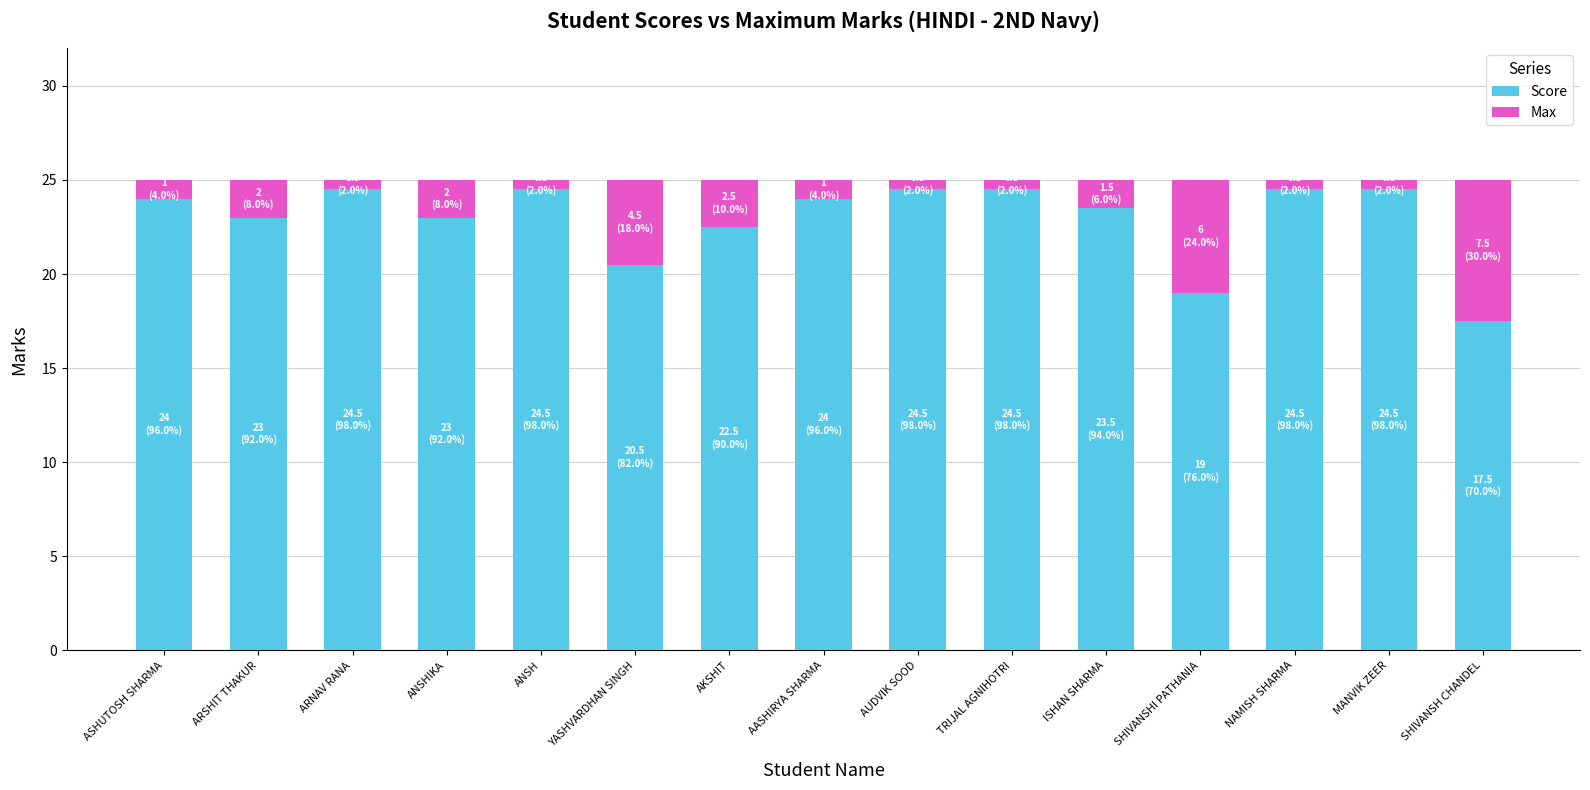

The value of Score at AUDVIK SOOD is 24.5. True or false?

True